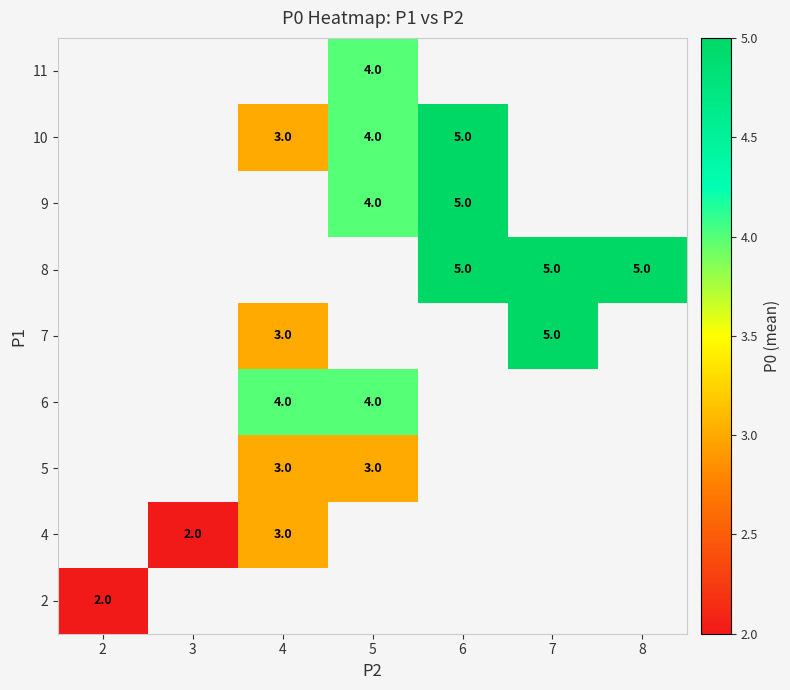

Is it true that 10 equals 3 at 4?

True